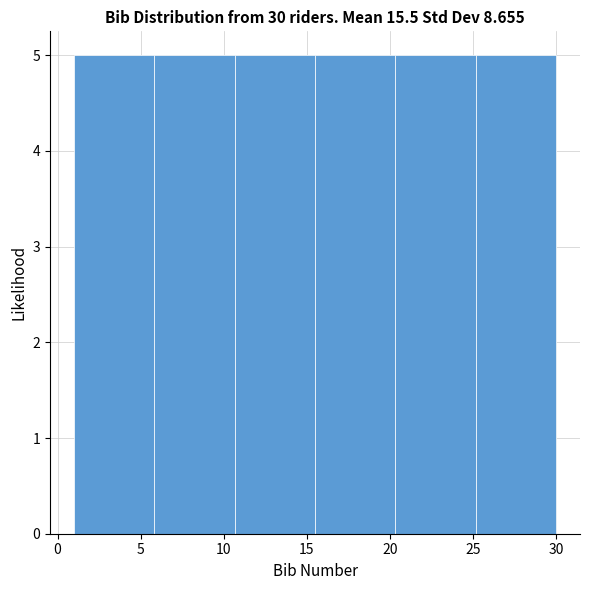

Reading left to right, list every bar in this chart as the range it spans on the x-axis followed by its height. Neither the bar edges nor the heights are printed on the chart, so give them approximately, as read against the axes.

1.0 to 6.0: 5
6.0 to 10.5: 5
10.5 to 15.5: 5
15.5 to 20.5: 5
20.5 to 25.0: 5
25.0 to 30.0: 5